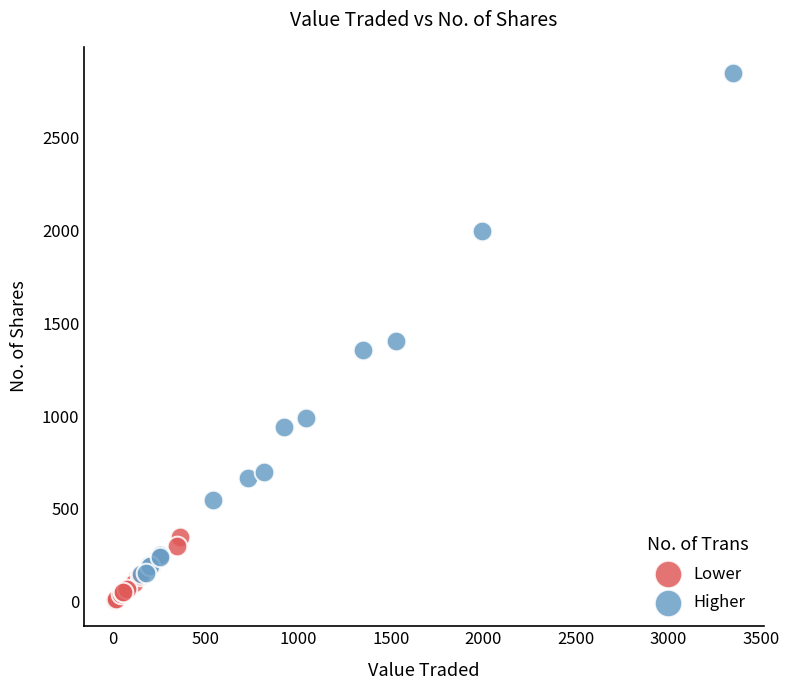

Which series contains the highest Y value?

Higher